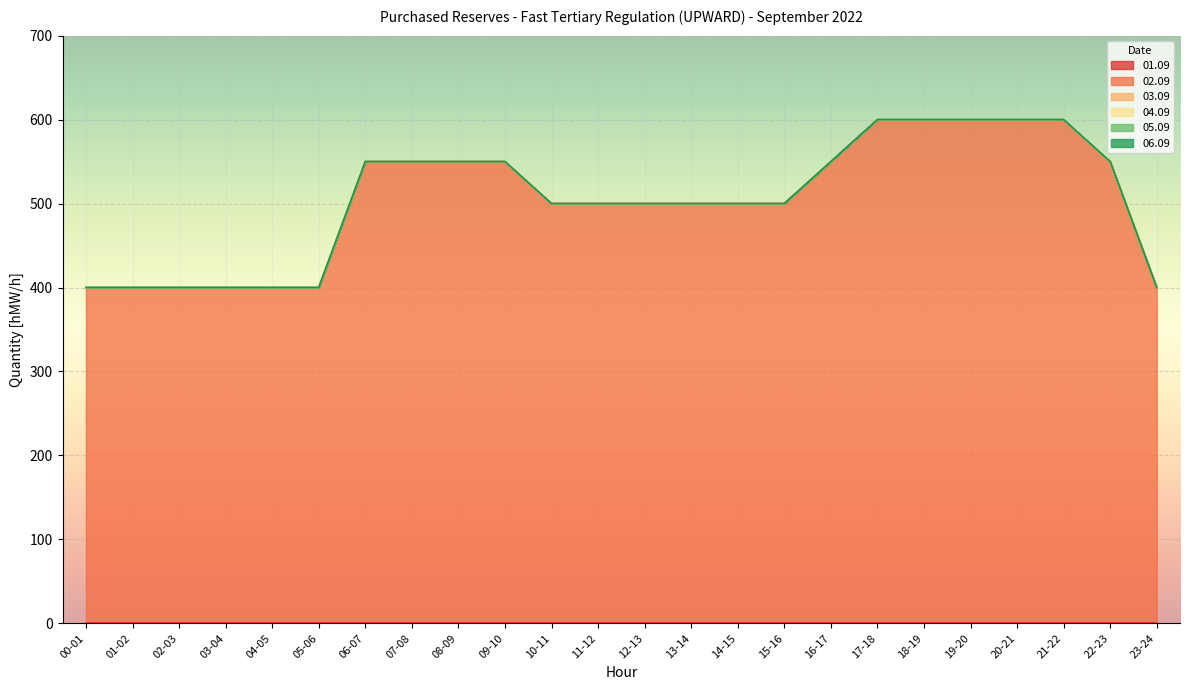

Reading left to right, transcribe all the data shown in this chart.

01.09: 00-01=0	01-02=0	02-03=0	03-04=0	04-05=0	05-06=0	06-07=0	07-08=0	08-09=0	09-10=0	10-11=0	11-12=0	12-13=0	13-14=0	14-15=0	15-16=0	16-17=0	17-18=0	18-19=0	19-20=0	20-21=0	21-22=0	22-23=0	23-24=0
02.09: 00-01=400	01-02=400	02-03=400	03-04=400	04-05=400	05-06=400	06-07=550	07-08=550	08-09=550	09-10=550	10-11=500	11-12=500	12-13=500	13-14=500	14-15=500	15-16=500	16-17=550	17-18=600	18-19=600	19-20=600	20-21=600	21-22=600	22-23=550	23-24=400
03.09: 00-01=0	01-02=0	02-03=0	03-04=0	04-05=0	05-06=0	06-07=0	07-08=0	08-09=0	09-10=0	10-11=0	11-12=0	12-13=0	13-14=0	14-15=0	15-16=0	16-17=0	17-18=0	18-19=0	19-20=0	20-21=0	21-22=0	22-23=0	23-24=0
04.09: 00-01=0	01-02=0	02-03=0	03-04=0	04-05=0	05-06=0	06-07=0	07-08=0	08-09=0	09-10=0	10-11=0	11-12=0	12-13=0	13-14=0	14-15=0	15-16=0	16-17=0	17-18=0	18-19=0	19-20=0	20-21=0	21-22=0	22-23=0	23-24=0
05.09: 00-01=0	01-02=0	02-03=0	03-04=0	04-05=0	05-06=0	06-07=0	07-08=0	08-09=0	09-10=0	10-11=0	11-12=0	12-13=0	13-14=0	14-15=0	15-16=0	16-17=0	17-18=0	18-19=0	19-20=0	20-21=0	21-22=0	22-23=0	23-24=0
06.09: 00-01=0	01-02=0	02-03=0	03-04=0	04-05=0	05-06=0	06-07=0	07-08=0	08-09=0	09-10=0	10-11=0	11-12=0	12-13=0	13-14=0	14-15=0	15-16=0	16-17=0	17-18=0	18-19=0	19-20=0	20-21=0	21-22=0	22-23=0	23-24=0